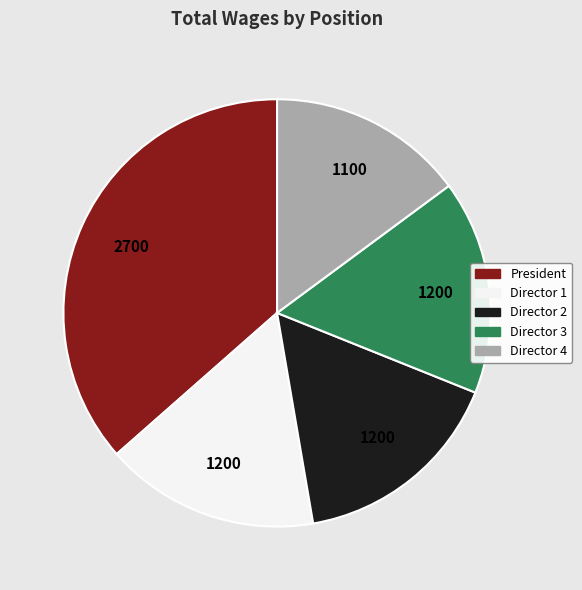

Is there a majority slice in this chart?

No